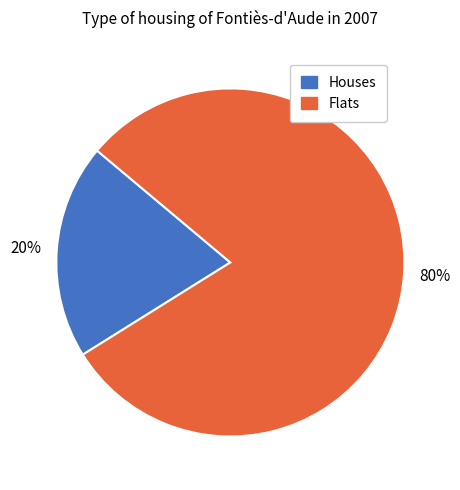

To the nearest percent, what is the average slice percentage?

50%